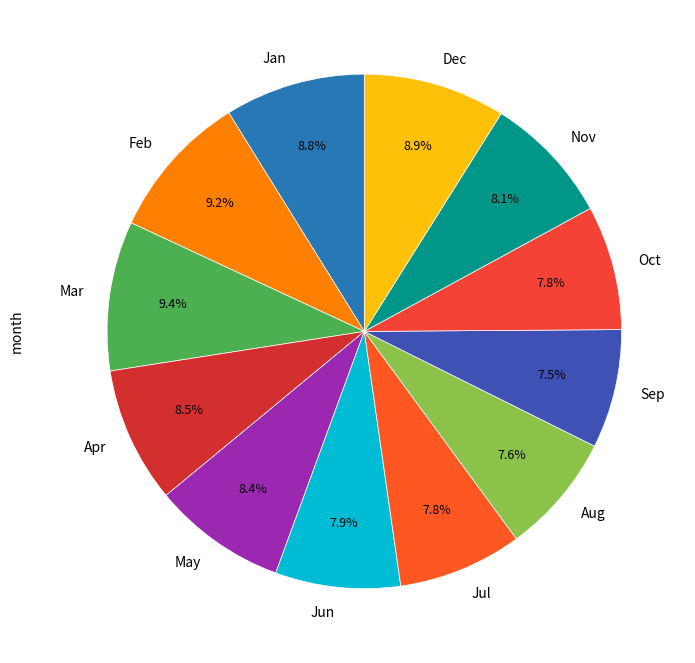

To the nearest percent, what is the average slice percentage?

8%